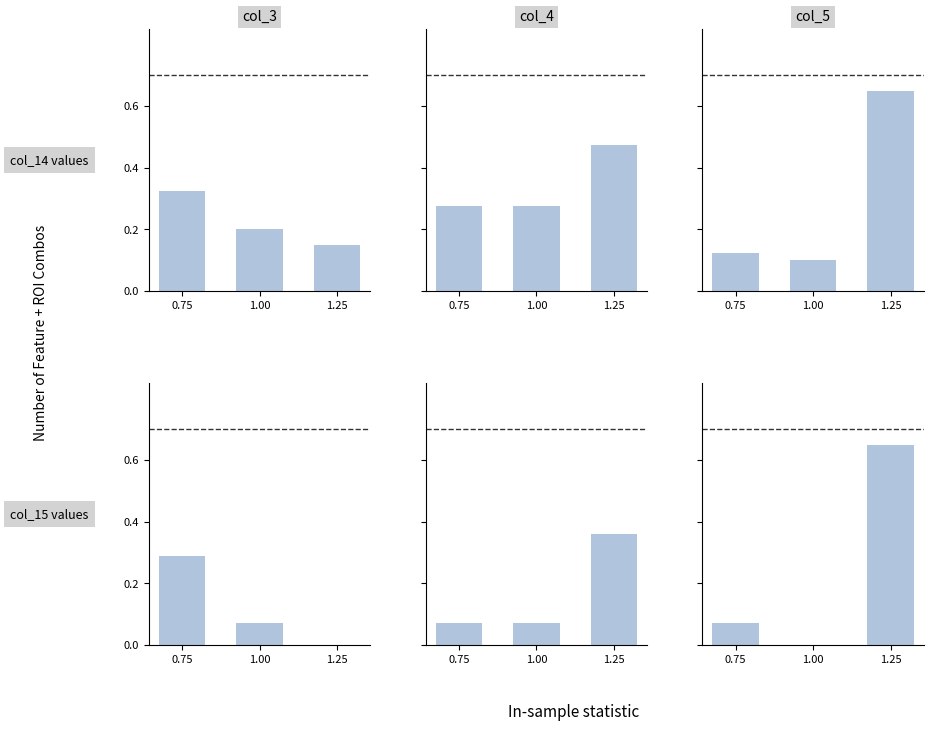

List the series in order of their peak value, lowest first.

col_15 group0, col_14 group0, col_15 group1, col_14 group1, col_14 group2, col_15 group2